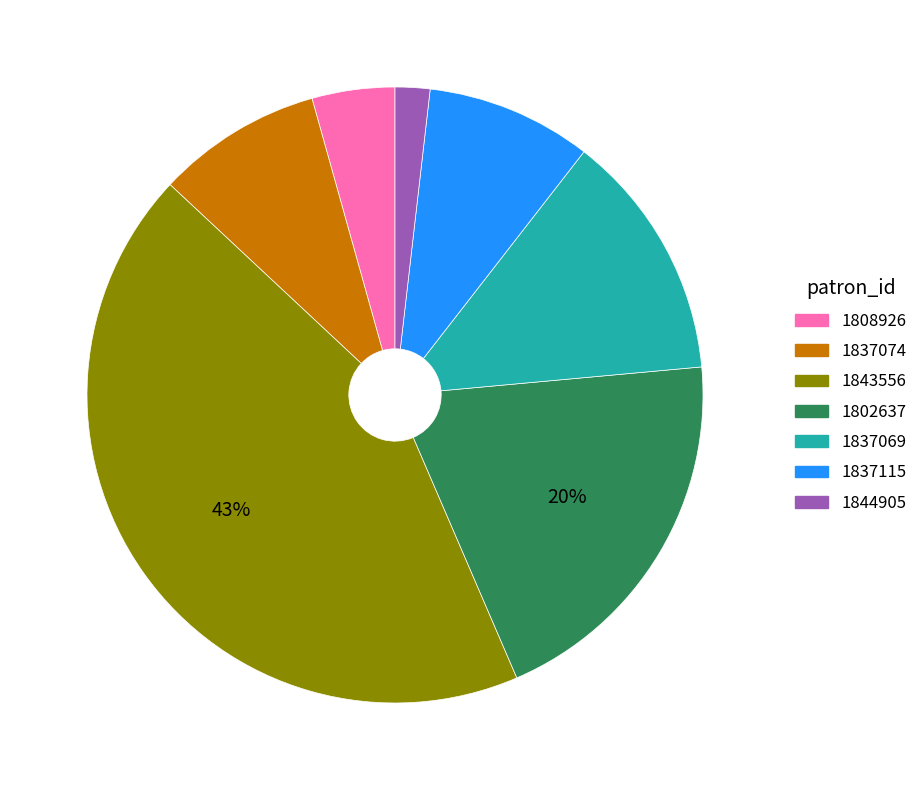

Is 1808926 the majority of the pie?

No